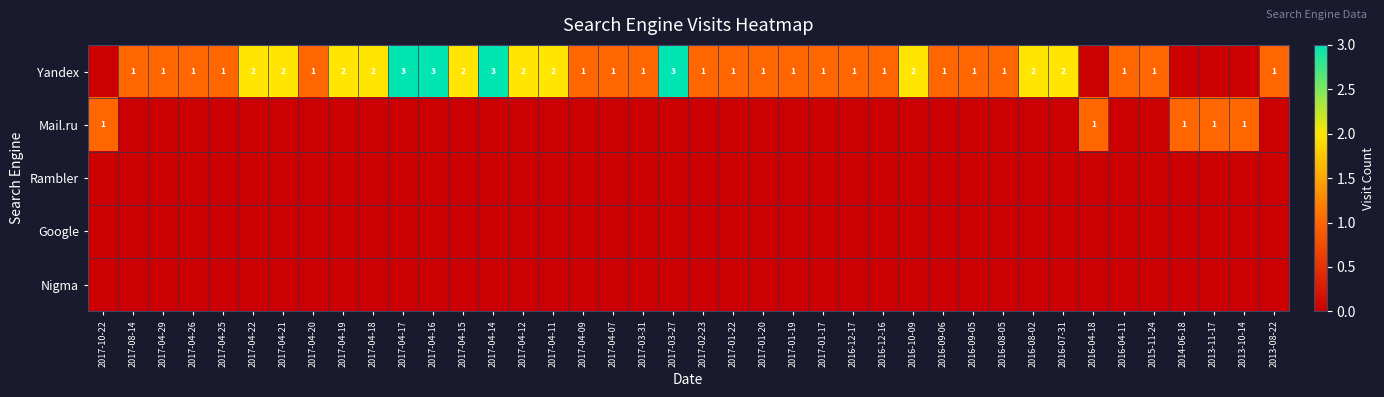

True or false: Yandex has a value of 3 at 2017-04-12.

False